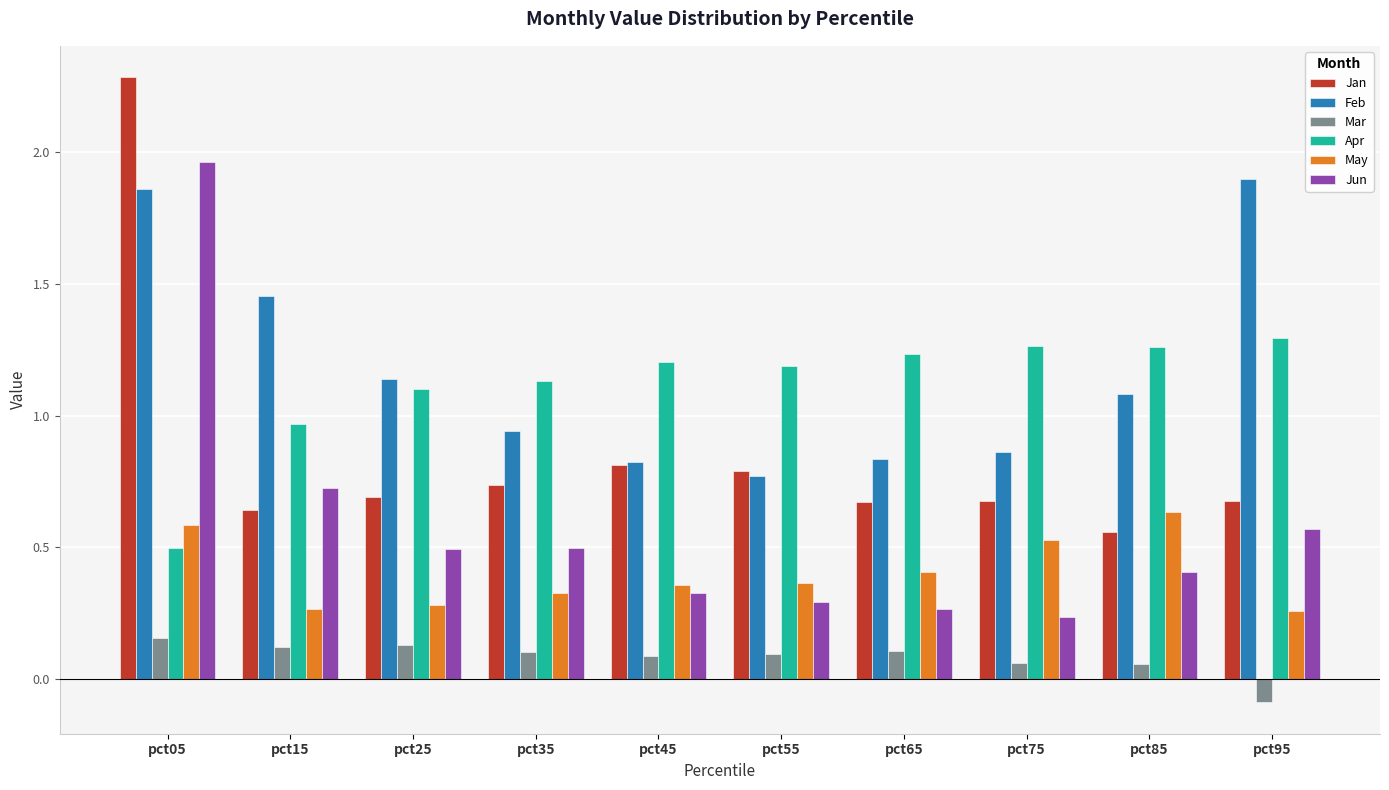

Are the bars grouped side by side (vs. stacked)?

Yes